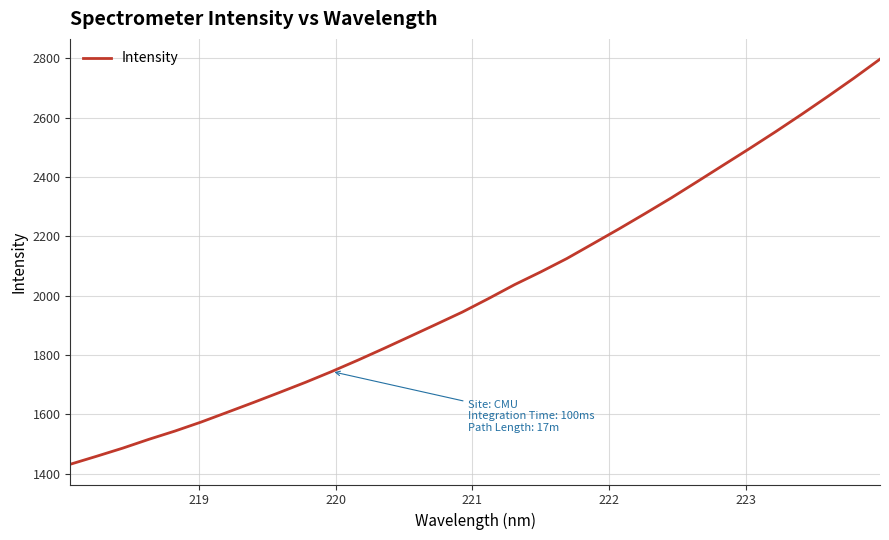

What is the difference between the maximum and minimum values?

1366.2